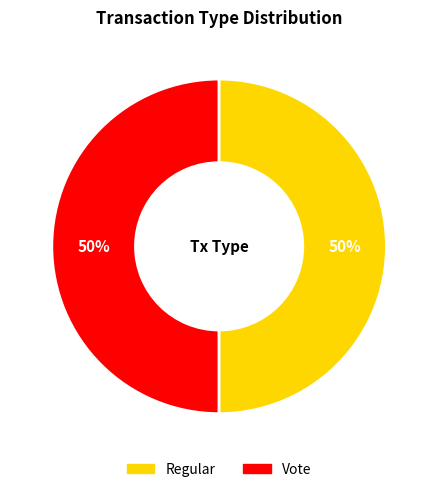

What is the ratio of the value at Vote to the value at Regular?

1.0